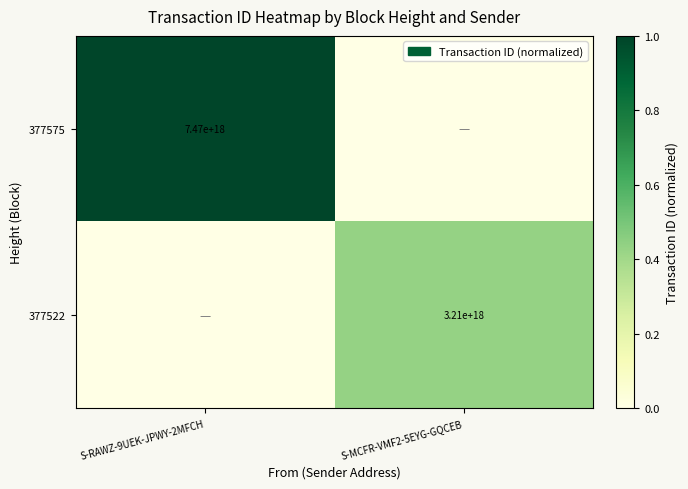

Is the value of 377575 at S-RAWZ-9UEK-JPWY-2MFCH greater than the value of 377522 at S-MCFR-VMF2-5EYG-GQCEB?

Yes